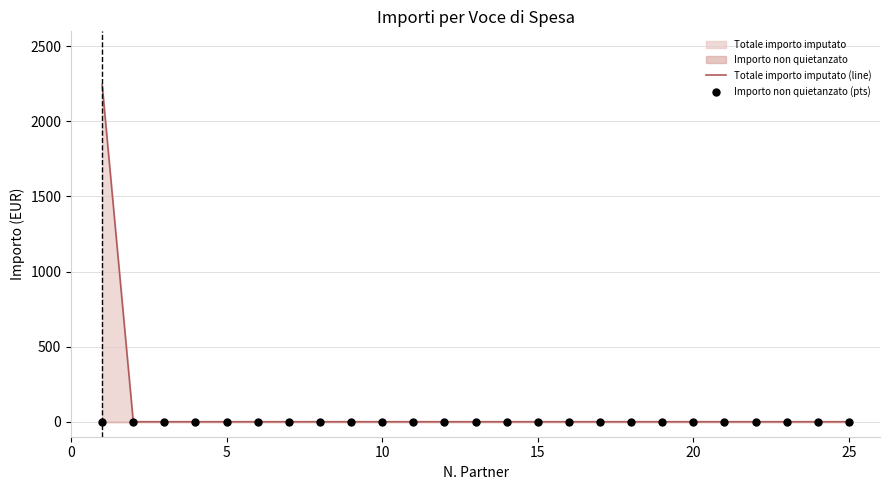

Is the value of Importo non quietanzato (pts) at 15 greater than the value of Totale importo imputato (line) at 30?

No